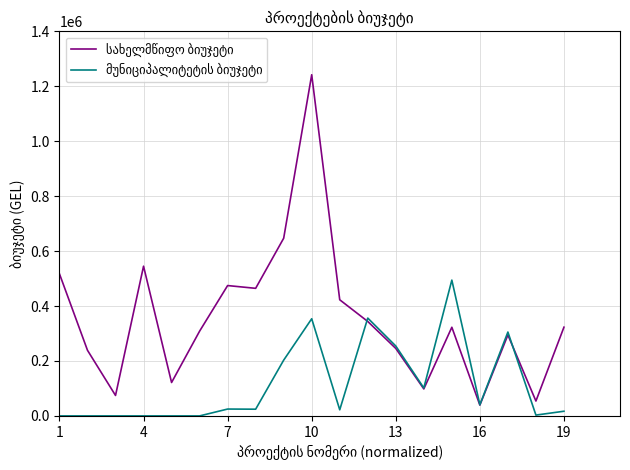

What is the maximum value shown in the chart?

1241985